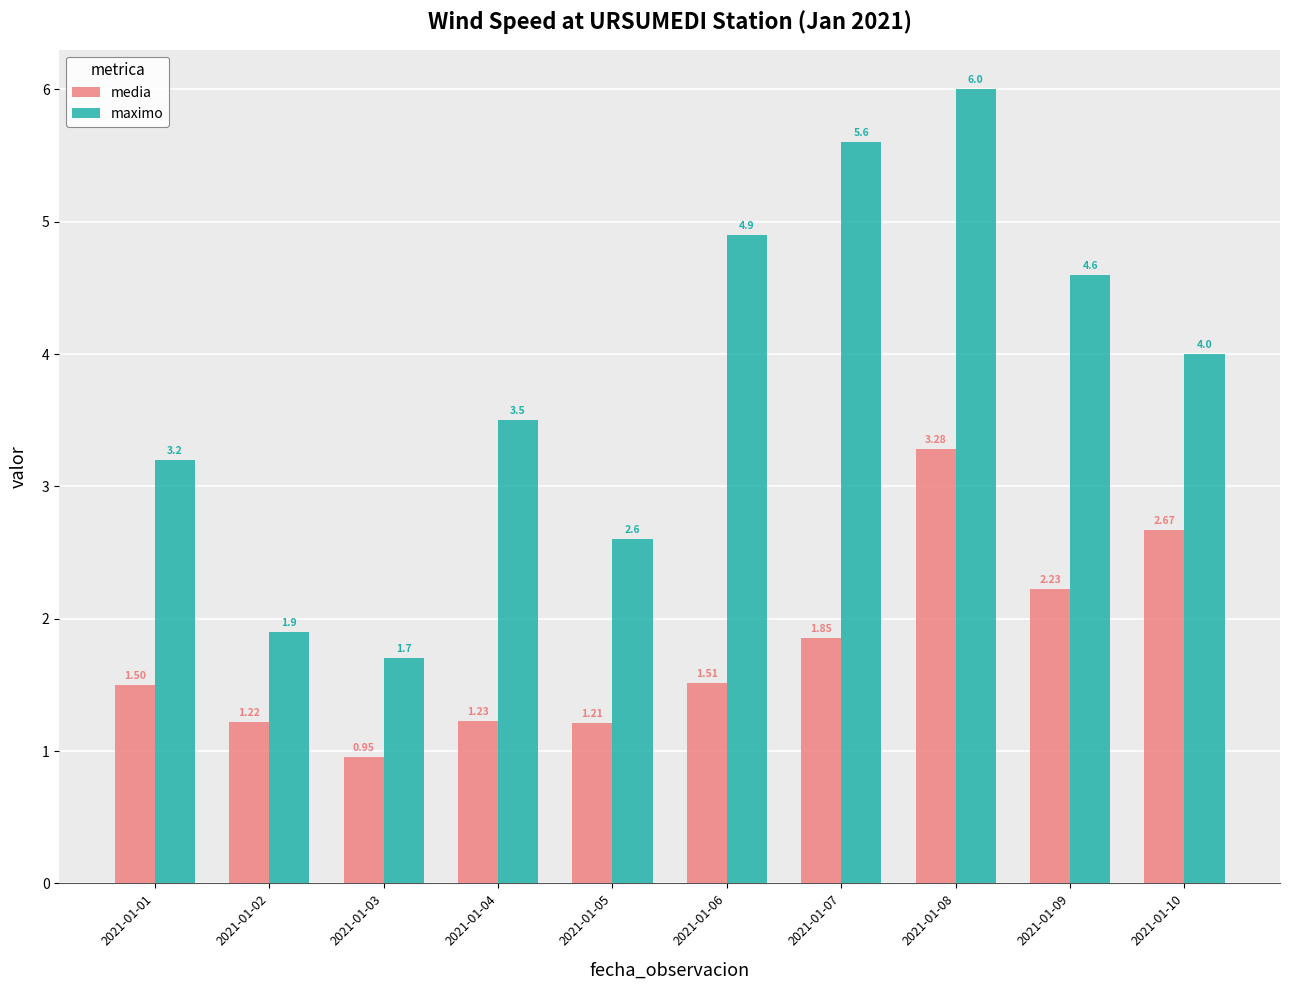

The value of media at 2021-01-07 is 1.9. True or false?

True